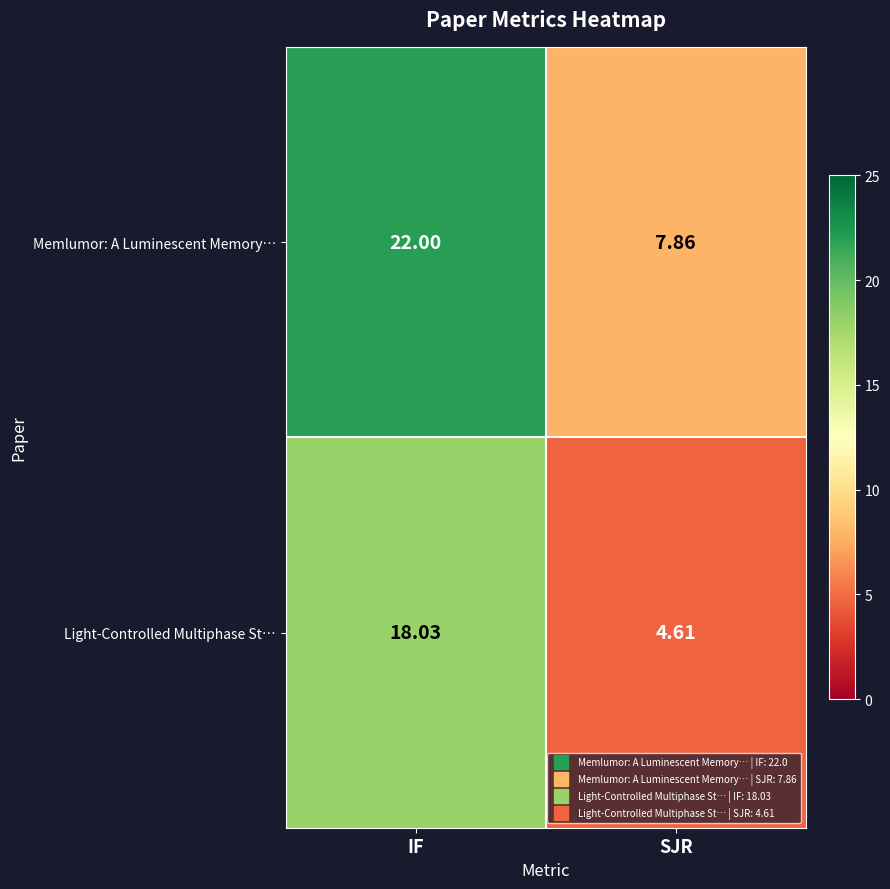

At IF, list the series in order from largest to smallest.

Memlumor: A Luminescent Memory…, Light-Controlled Multiphase St…